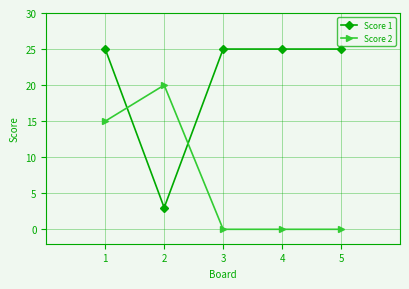

The Score 1 series shows 2 at 2. True or false?

False